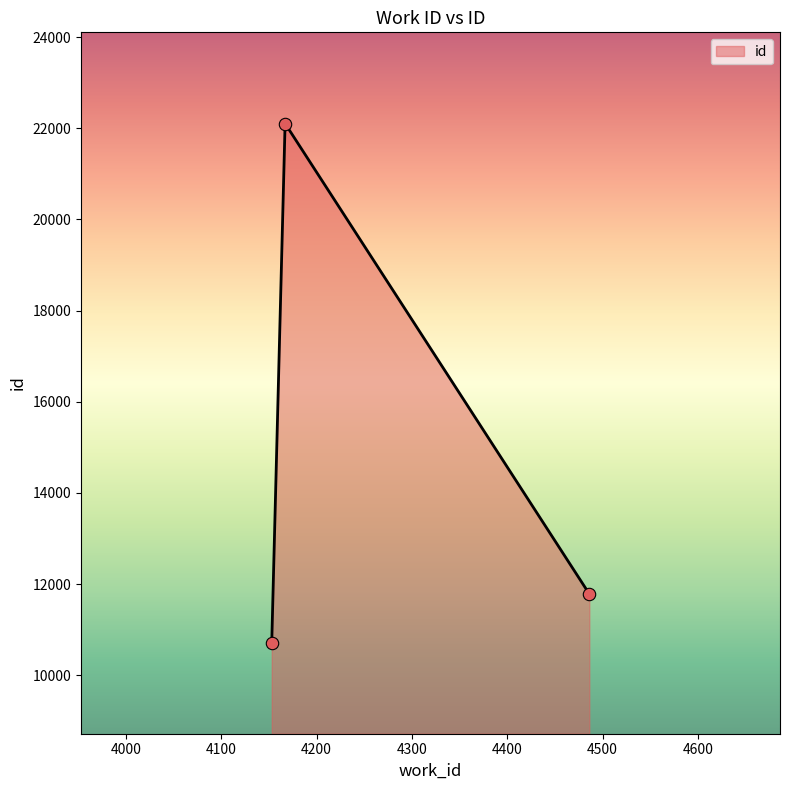

What is the minimum value shown in the chart?

10719